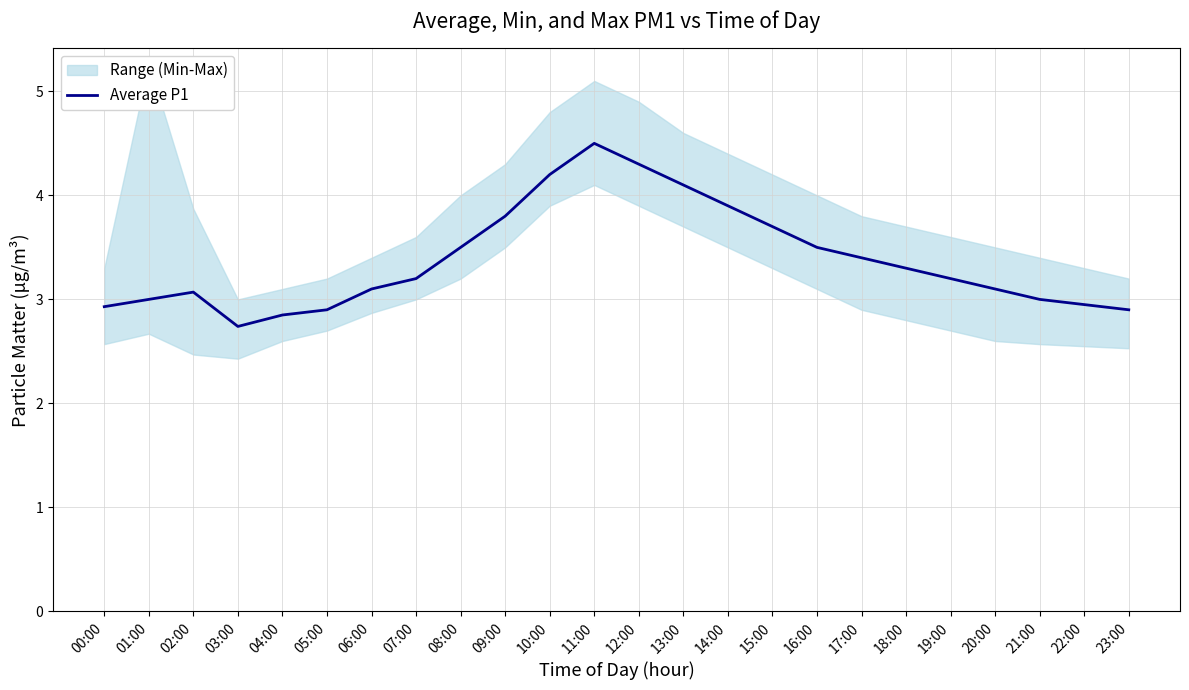

Approximately how many times larger is the value at 21:00 compared to 20:00?

1.0